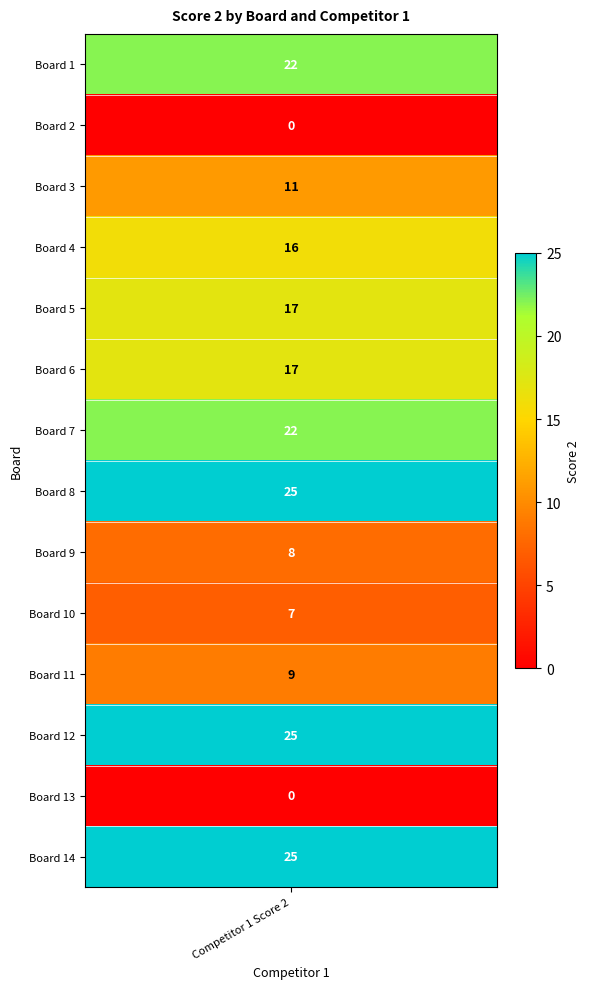

What is the approximate value at 5, to the nearest 5?

15